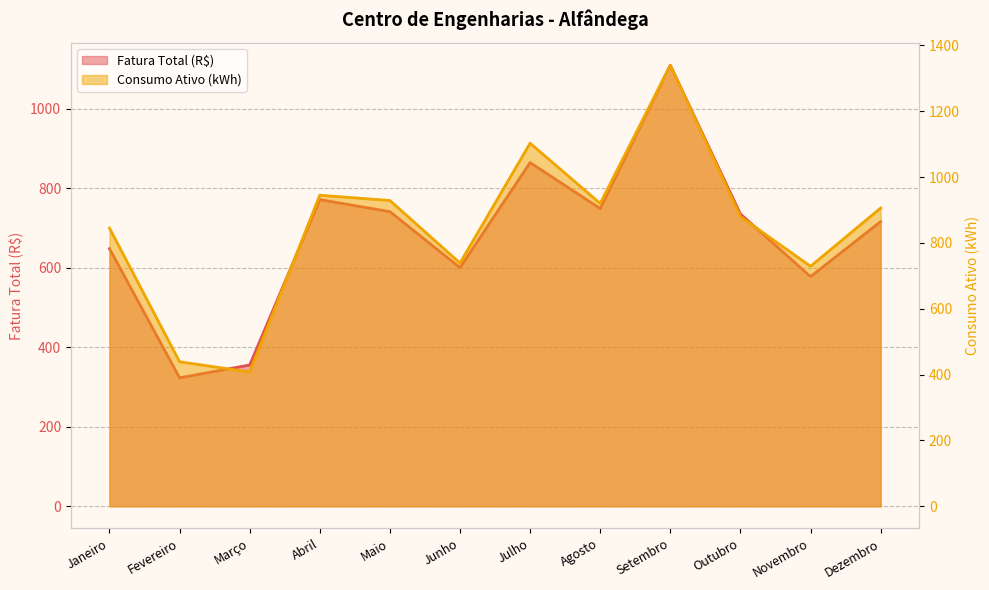

Rank the series by their maximum value, from highest to lowest.

Consumo Ativo (kWh), Fatura Total (R$)